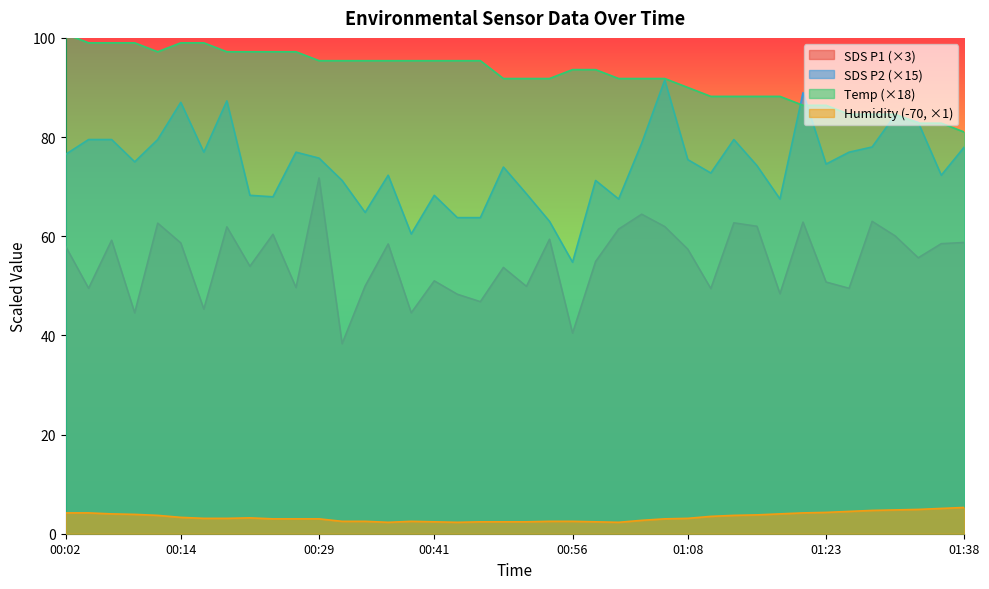

True or false: SDS_P1 and SDS_P2 cross at least once.

False